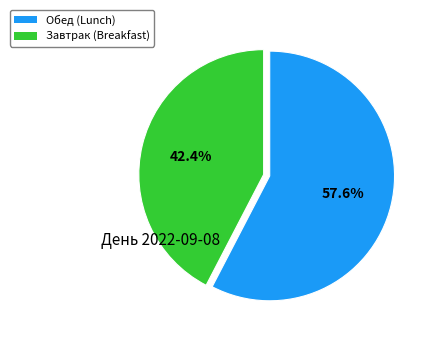

Does any single category account for the majority?

Yes